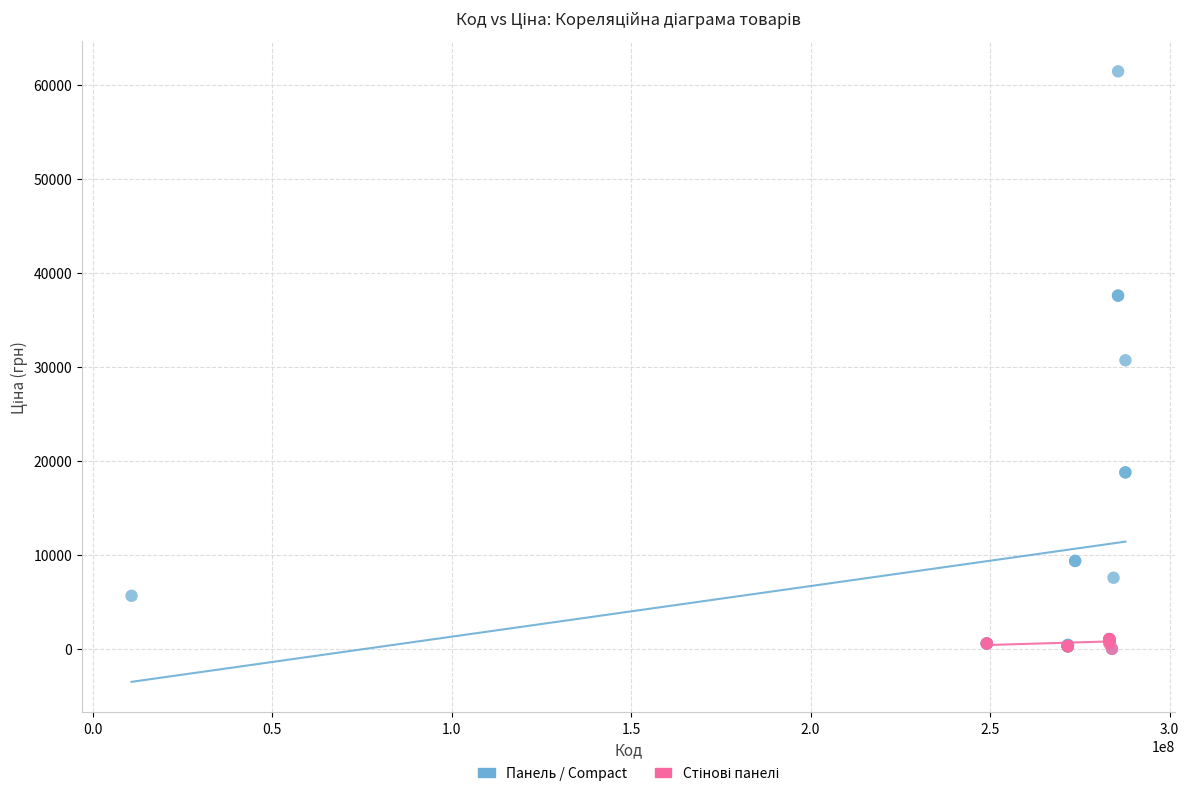

Which series contains the highest Y value?

Панель / Compact